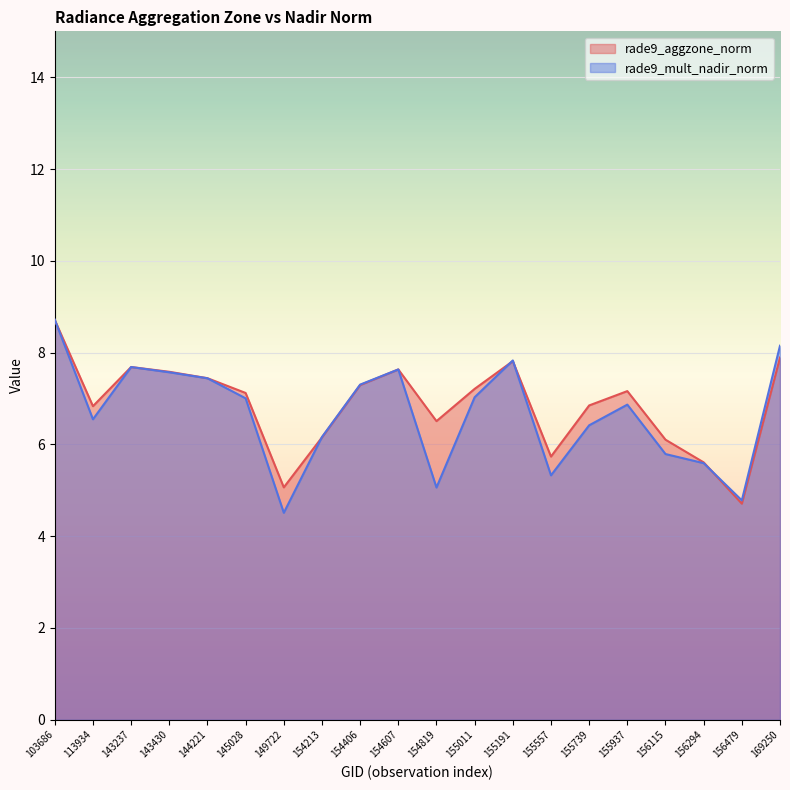

What is the sum of all rade9_mult_nadir_norm values?

133.4